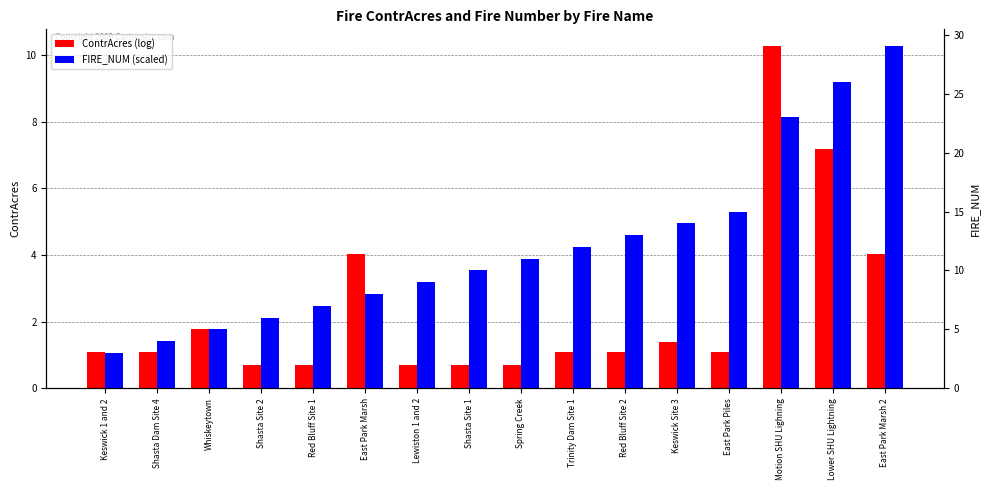

How many bars are there in each group?

2